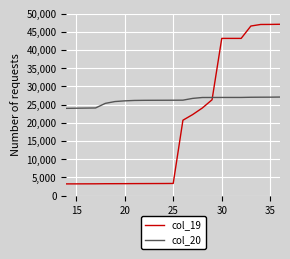

List the series in order of their overall mean, highest first.

col_20, col_19